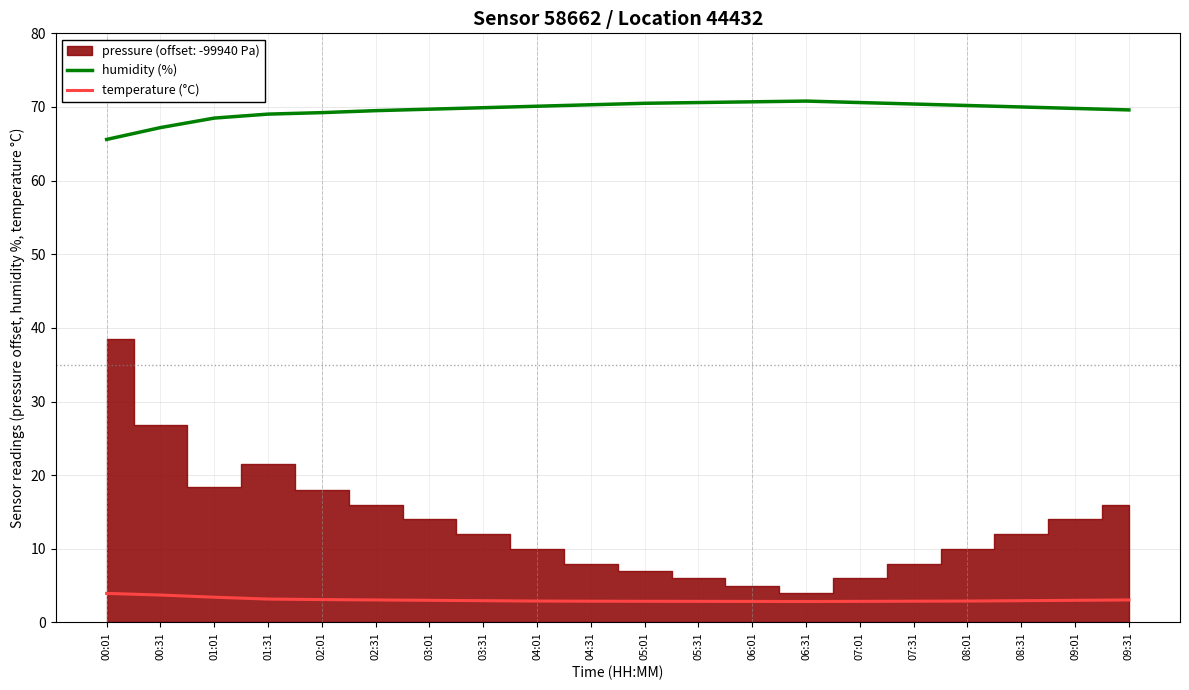

What is the label of the 14th point from the left?

06:31